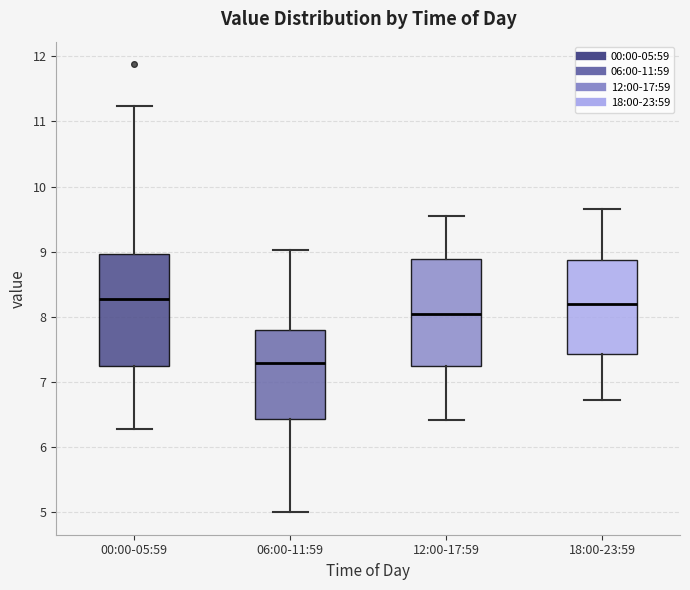

Reading left to right, transcribe this box plot: for each box, give where its median line is, the range the box spans, and where its two whiskers end, as read against the y-axis. The values are not printed on the chart, so give them approximately, as read against the axis.

00:00-05:59: median 8.3, box 7.2 to 9.0, whiskers 6.3 to 11.2
06:00-11:59: median 7.3, box 6.4 to 7.8, whiskers 5.0 to 9.0
12:00-17:59: median 8.1, box 7.2 to 8.9, whiskers 6.4 to 9.6
18:00-23:59: median 8.2, box 7.4 to 8.9, whiskers 6.7 to 9.7